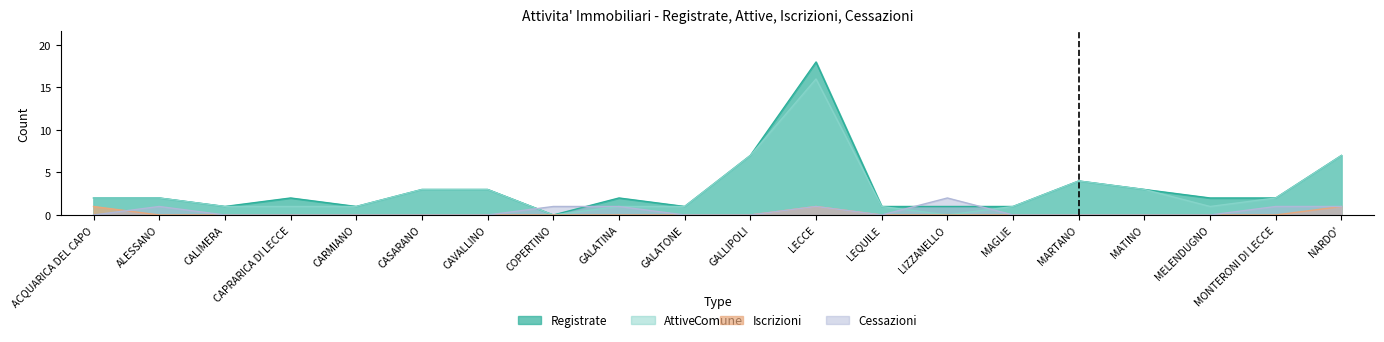

True or false: Iscrizioni and Registrate cross at least once.

False